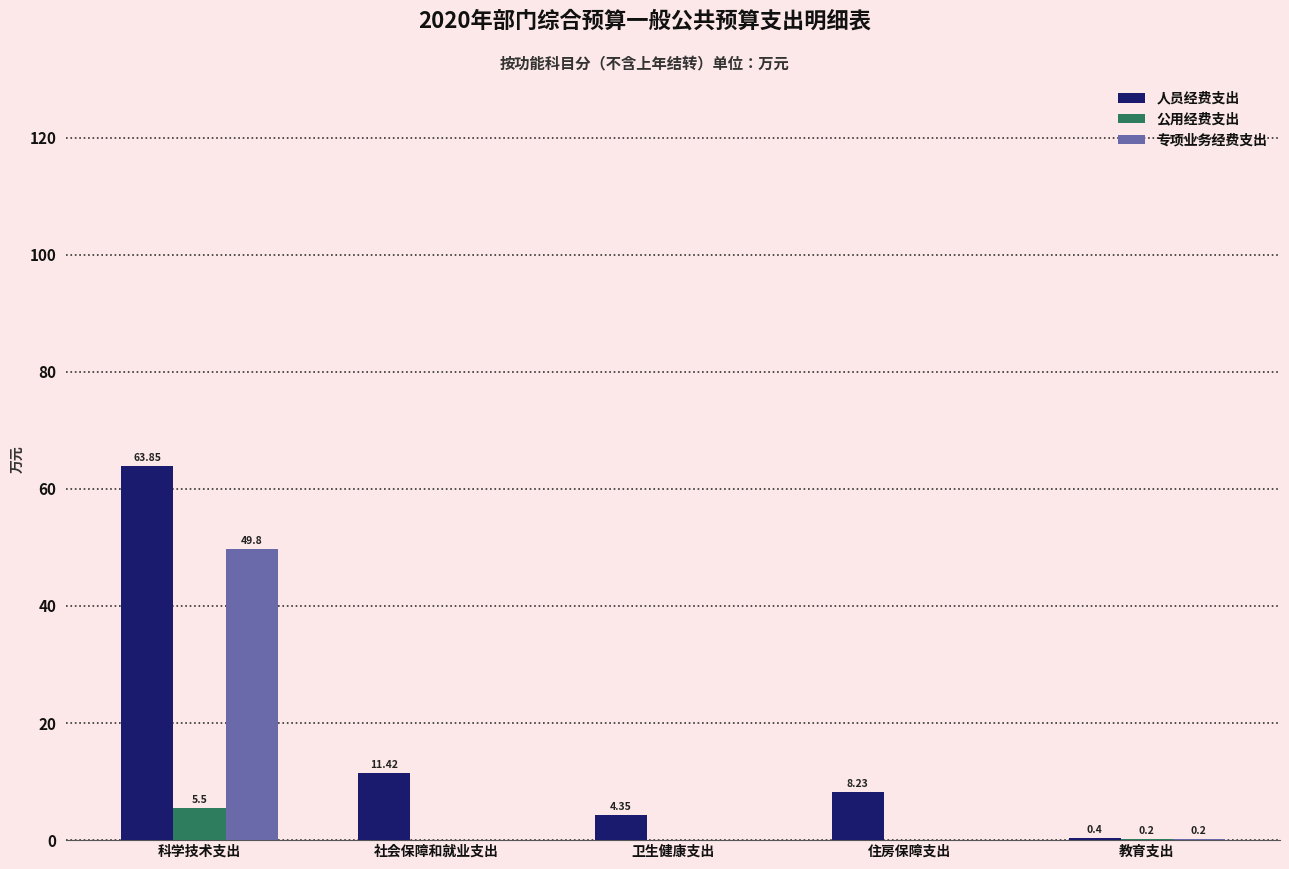

Which series changed the most between 科学技术支出 and 卫生健康支出?

人员经费支出